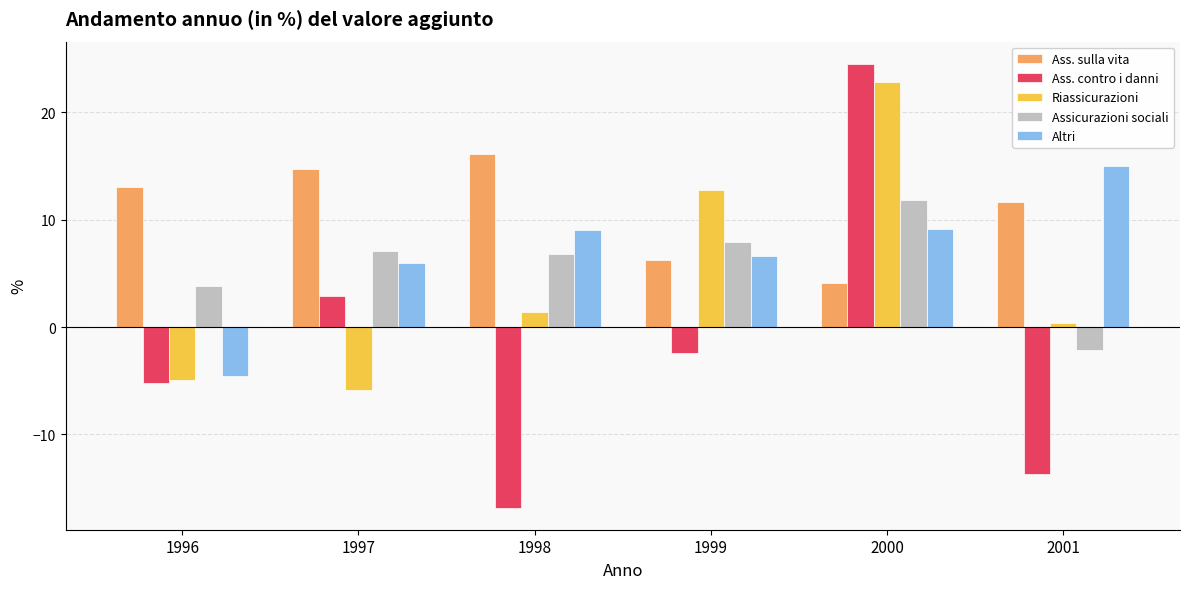

Rank the series at 1998 from highest to lowest value.

Ass. sulla vita, Altri, Assicurazioni sociali, Riassicurazioni, Ass. contro i danni